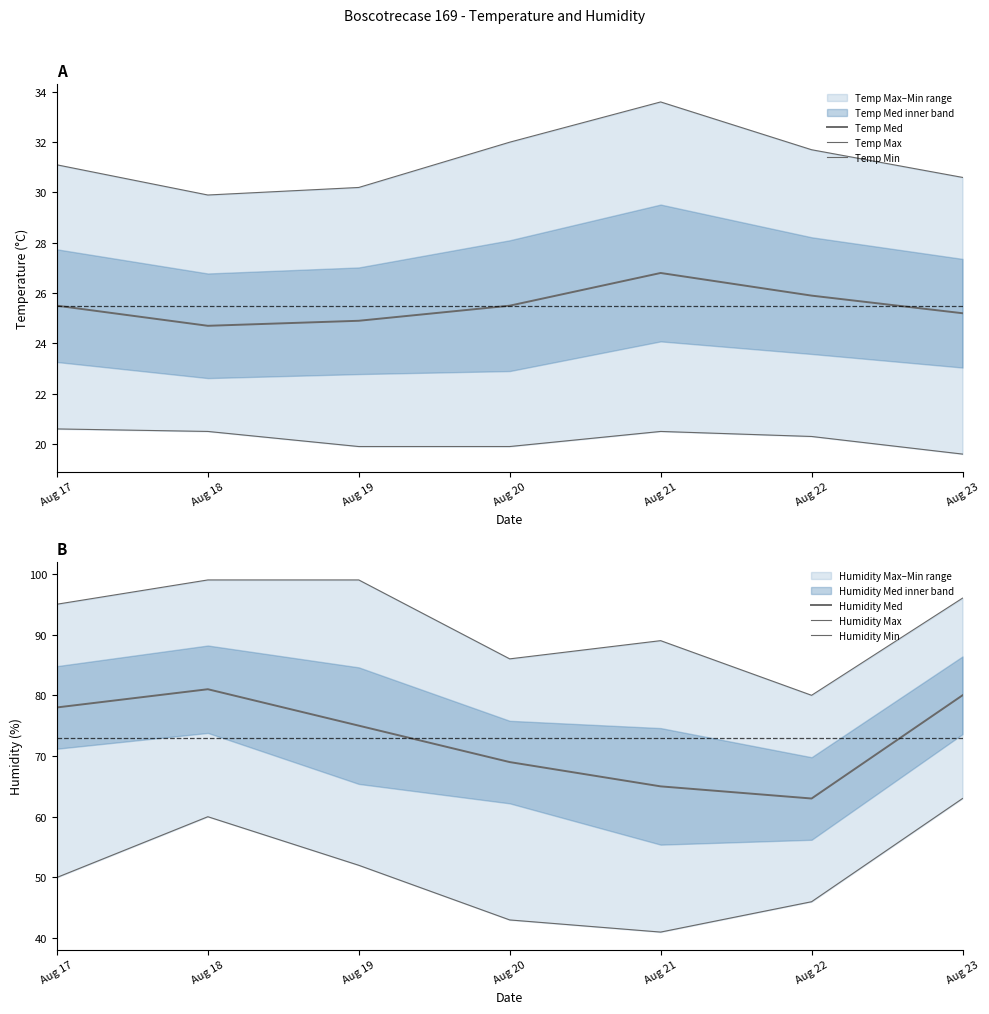

Where is the first local minimum for Humidity Max?

Aug 20